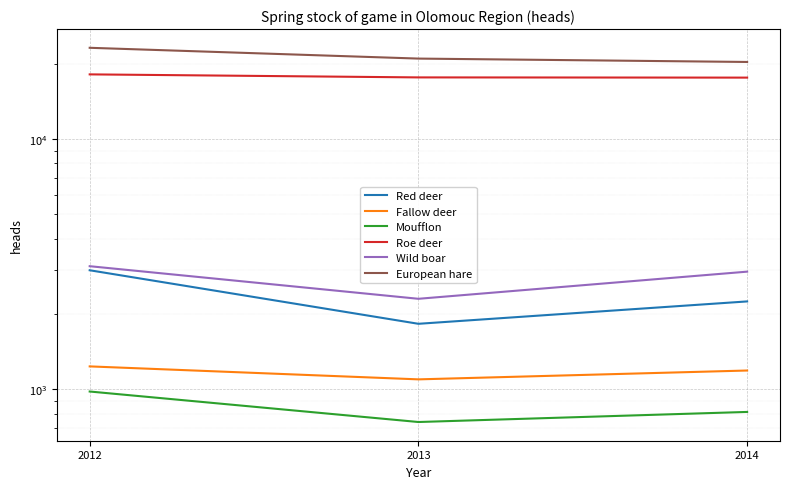

What is the maximum value shown in the chart?

23170